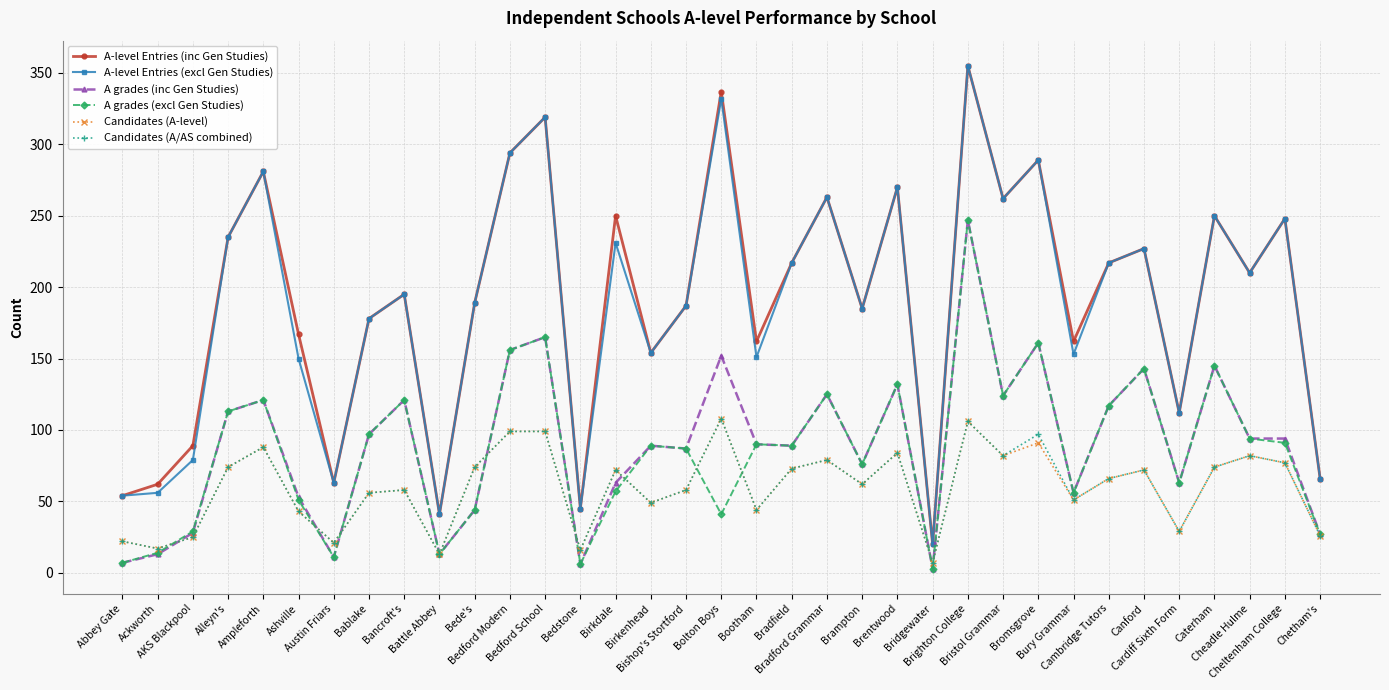

What is the difference between the second highest and second lowest values in the A grades (excl Gen Studies) series?

159